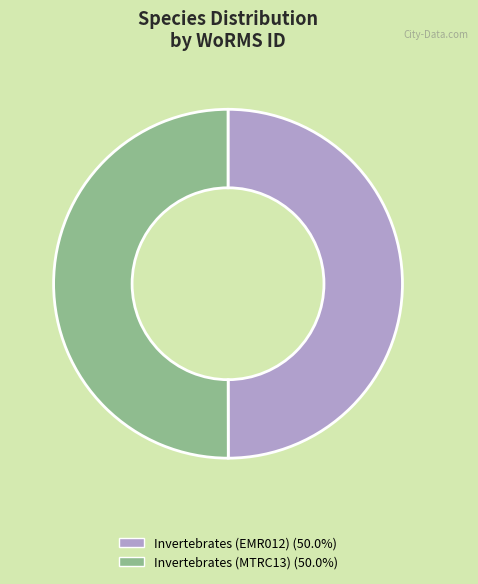

Approximately how many times larger is the value at Invertebrates (MTRC13) (50.0%) compared to Invertebrates (EMR012) (50.0%)?

1.0